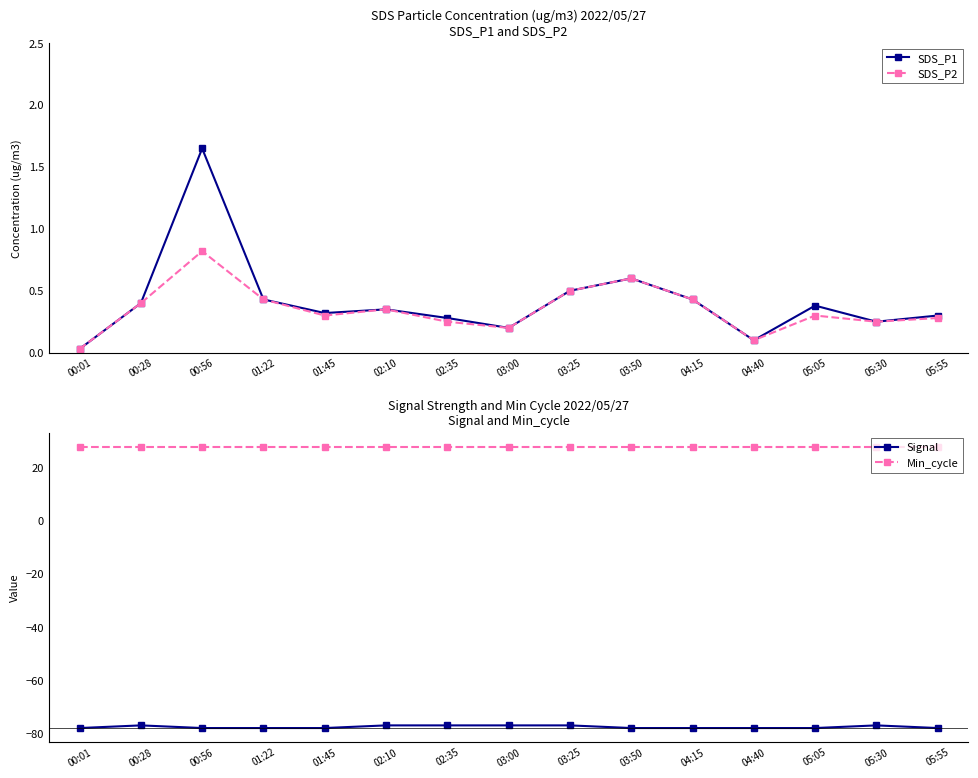

What are all the series names shown in the legend?

SDS_P1, SDS_P2, Signal, Min_cycle